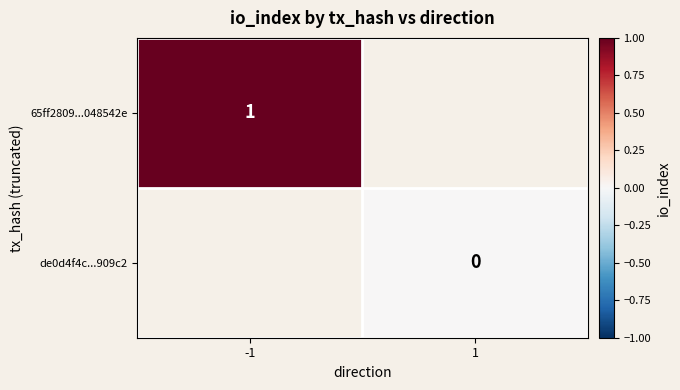

The 65ff2809...048542e series shows 1 at -1. True or false?

True